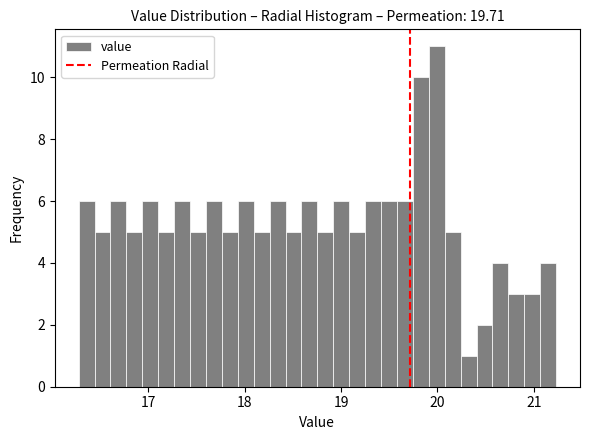

Around what value on the x-axis is the tallest bar? Give the approximate position of its centre, as read against the axis.

20.0